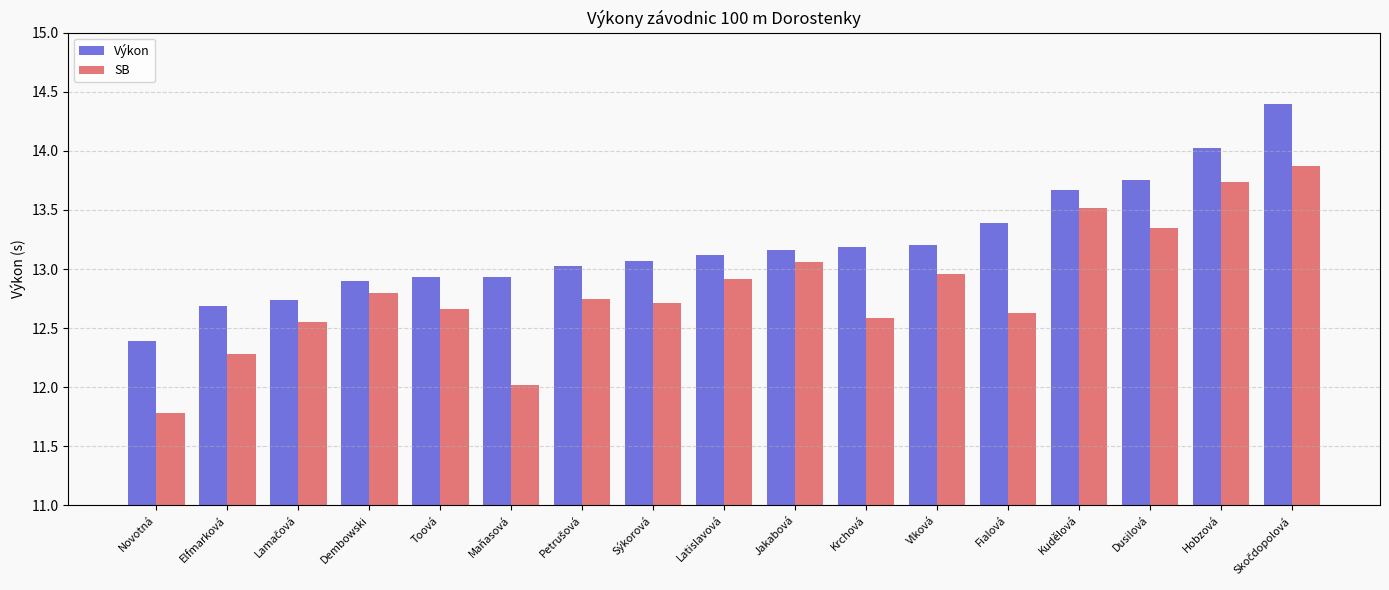

At which label does SB first exceed 12?

Elfmarková